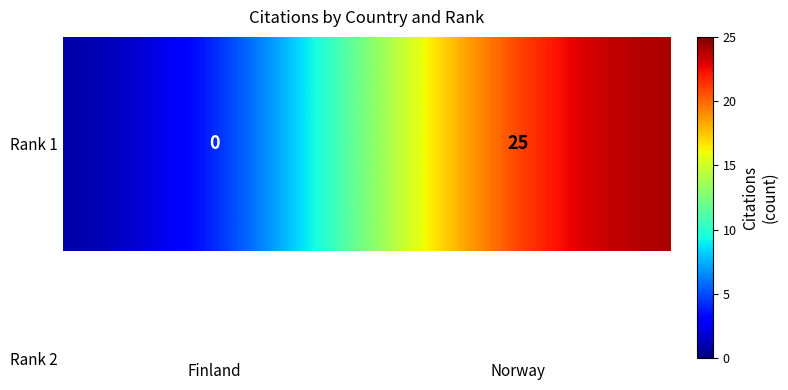

What is the sum of all values?

25